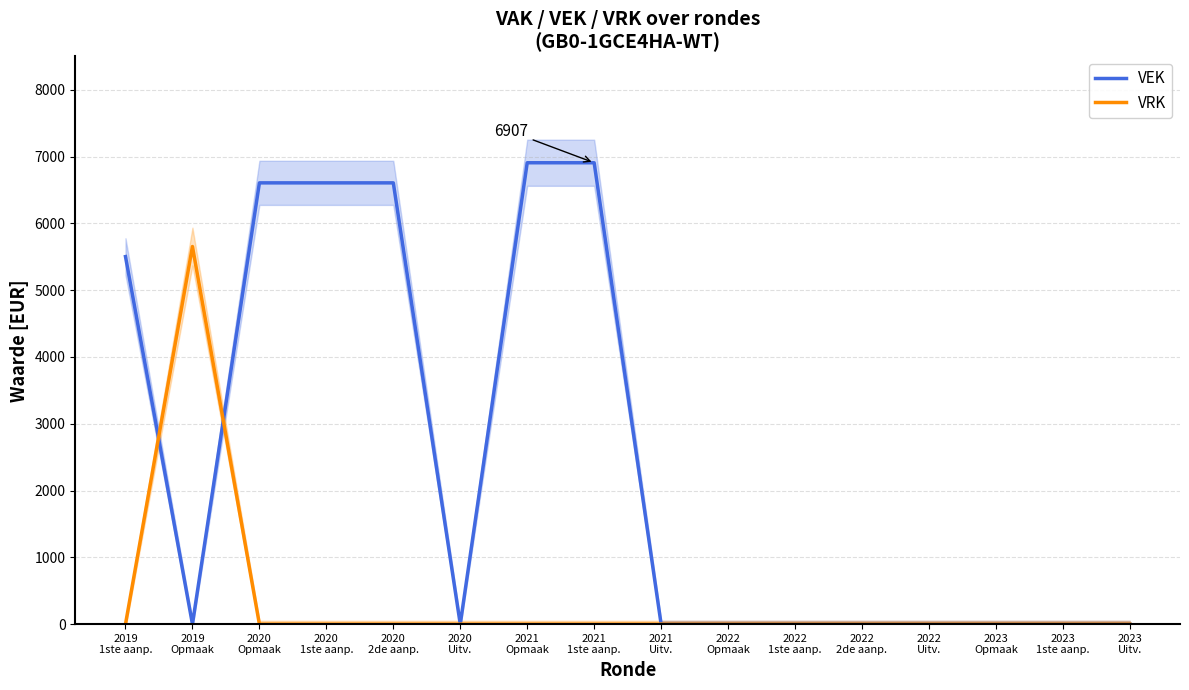

List the series in order of their overall mean, highest first.

VEK, VRK